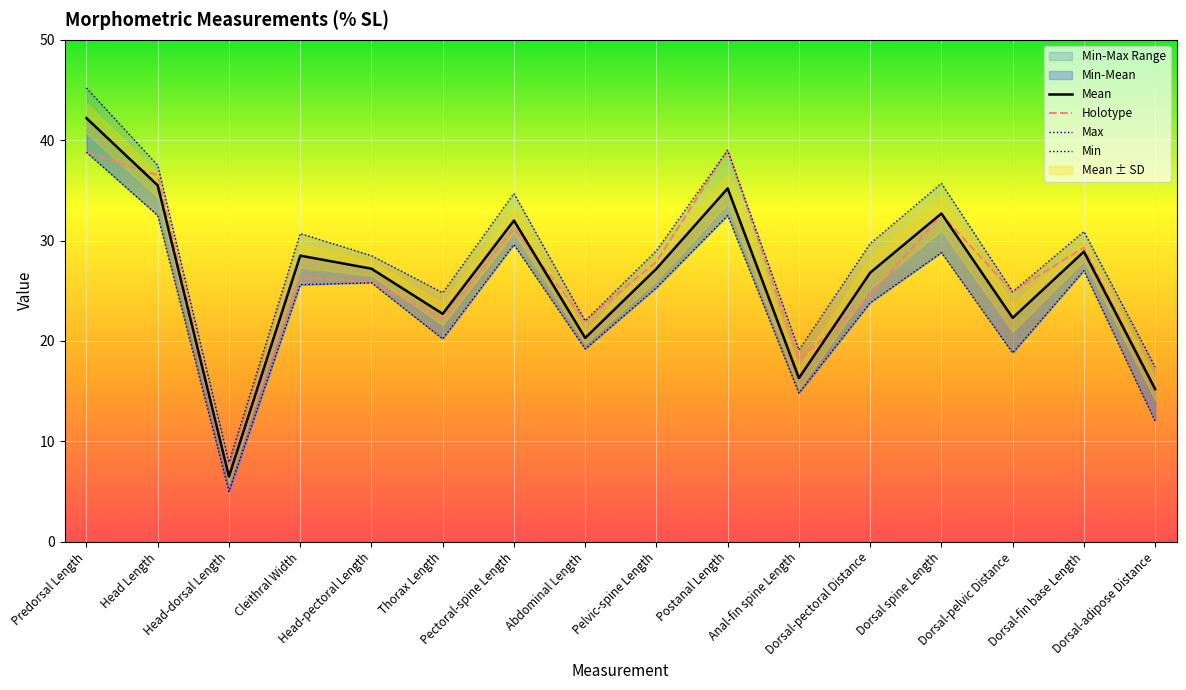

How many lines are shown in the chart?

4